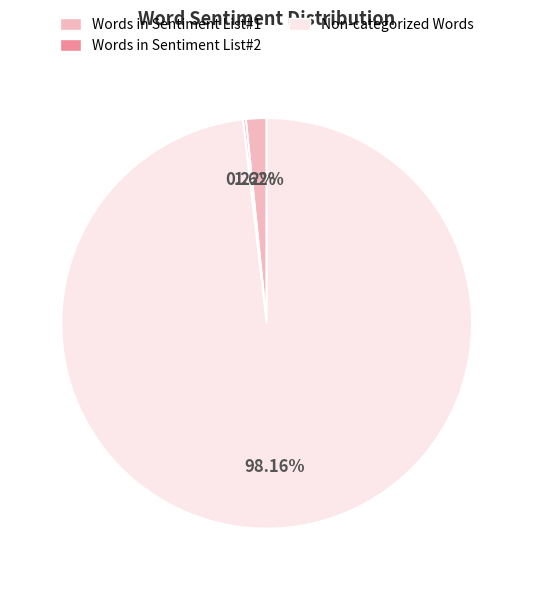

Does Non-categorized Words represent more than half of the total?

Yes